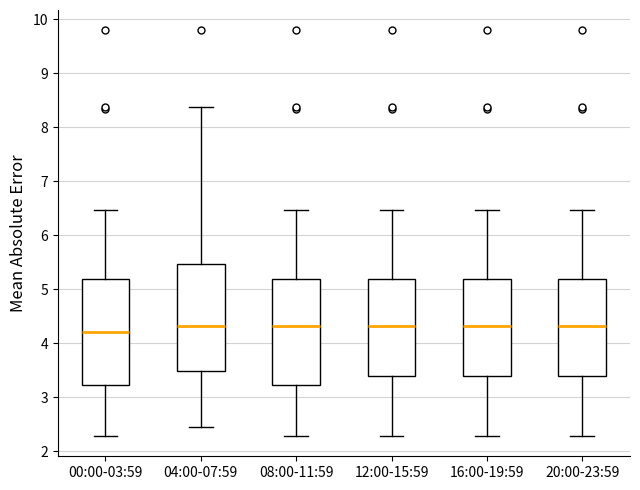

Which box has the lowest median line?

00:00-03:59